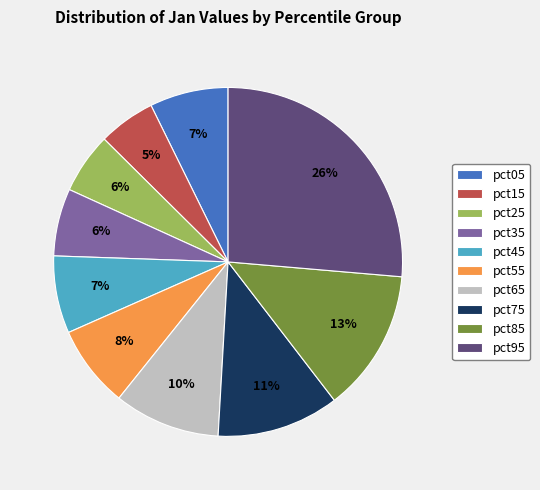

To the nearest percent, what is the average slice percentage?

10%